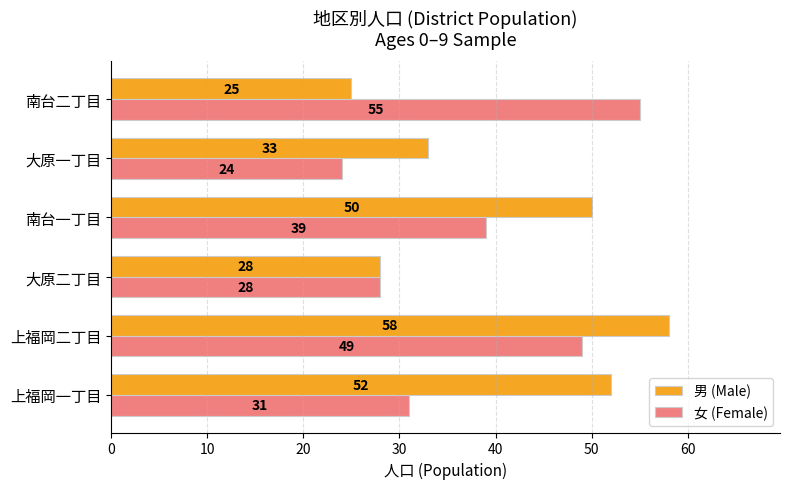

List the series in order of their overall mean, highest first.

男 (Male), 女 (Female)